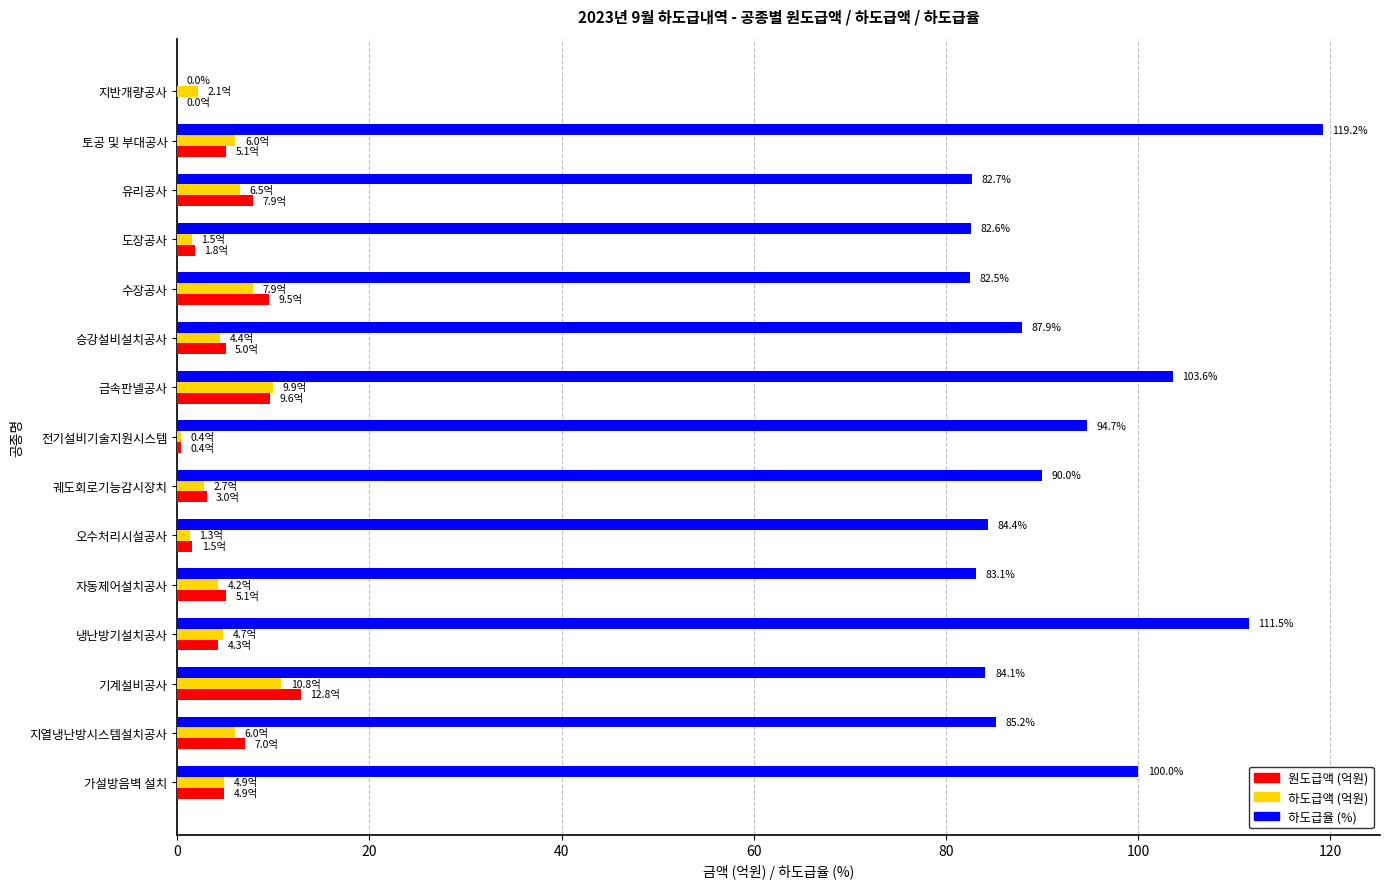

The value of 하도급액 (억원) at 냉난방기설치공사 is 4.7. True or false?

True